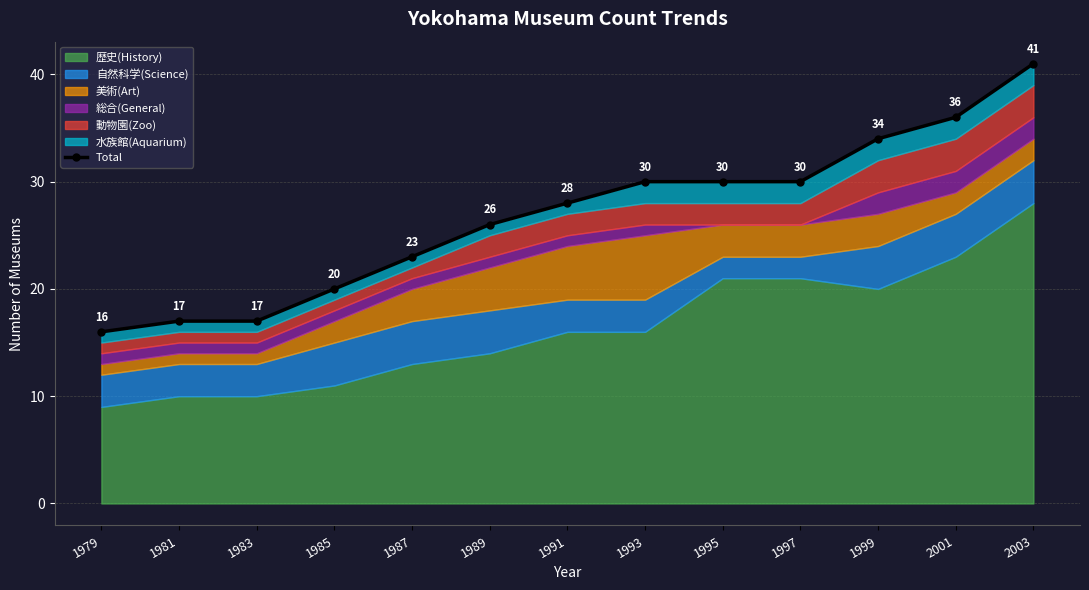

What is the difference between the second highest and minimum values?

20